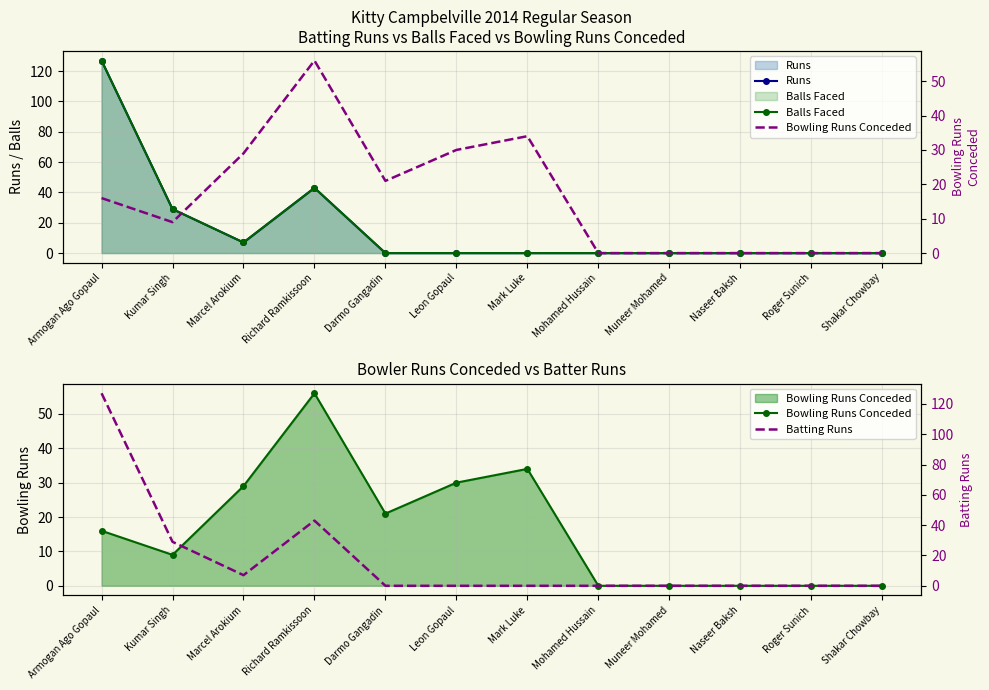

Where does the Bowling Runs Conceded series first go above 16?

Marcel Arokium